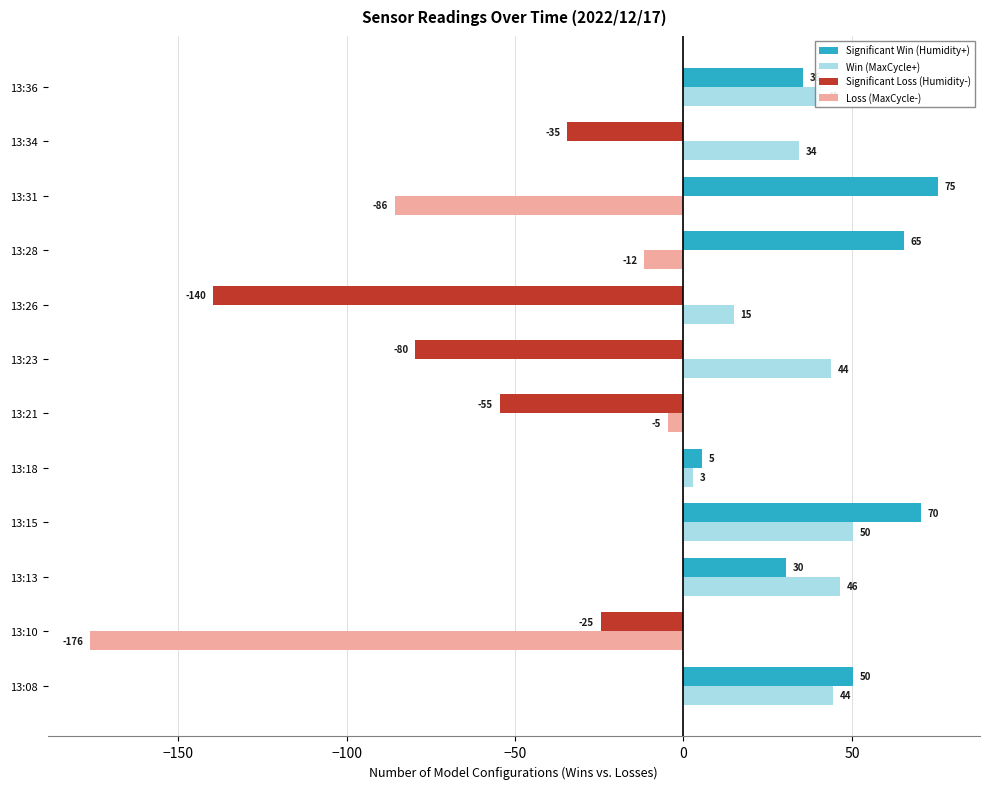

Reading left to right, list all the values displayed in this chart.

Significant Win (Humidity+): 50.4	0.0	30.4	70.4	5.4	0.0	0.0	0.0	65.4	75.4	0.0	35.4
Win (MaxCycle+): 44.4	0.0	46.4	50.4	2.9	0.0	43.9	14.9	0.0	0.0	34.4	40.9
Significant Loss (Humidity-): 0.0	-24.6	0.0	0.0	0.0	-54.6	-79.6	-139.6	0.0	0.0	-34.6	0.0
Loss (MaxCycle-): 0.0	-176.1	0.0	0.0	0.0	-4.6	0.0	0.0	-11.6	-85.6	0.0	0.0